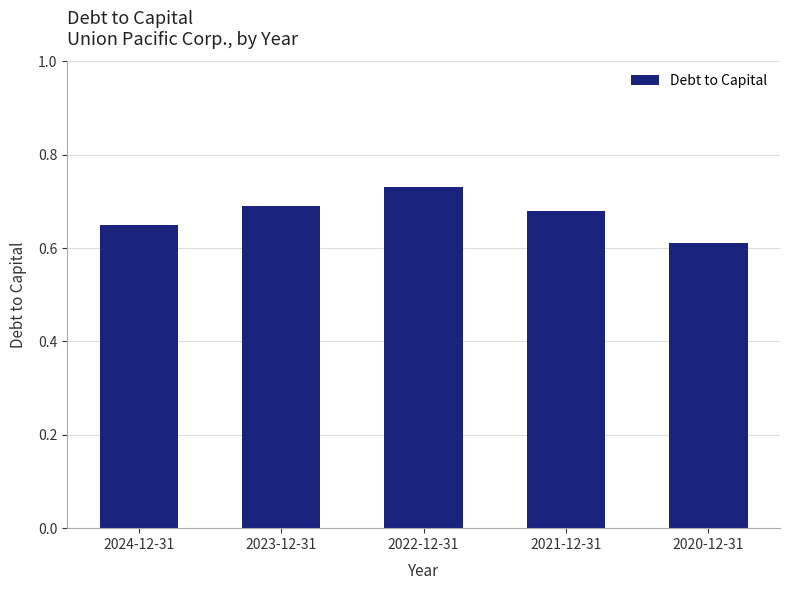

Which category has the highest value across all series?

2022-12-31